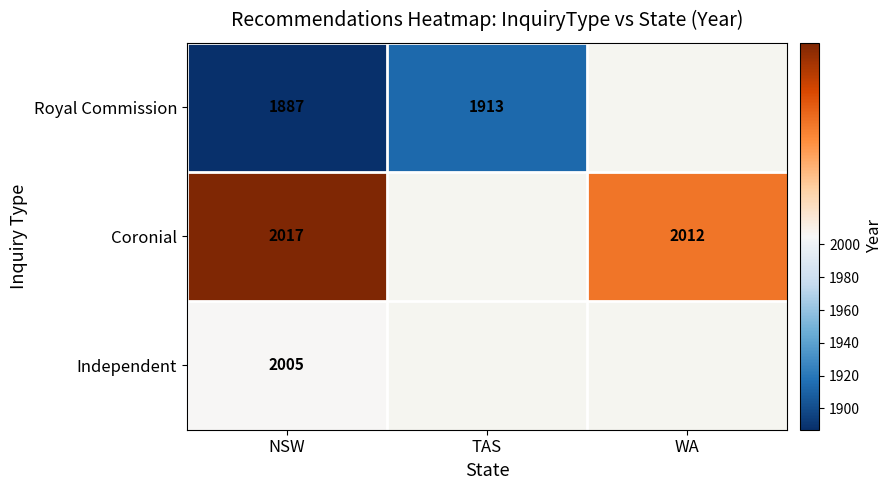

True or false: Coronial has a value of 2695 at WA.

False